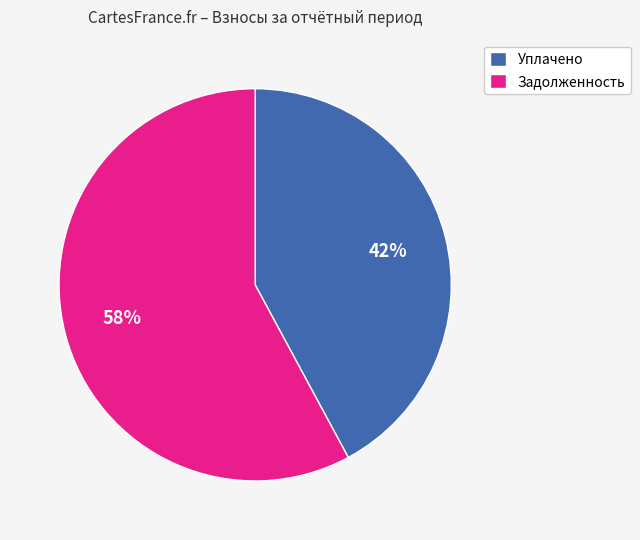

Rank the categories by value from lowest to highest.

Уплачено, Задолженность